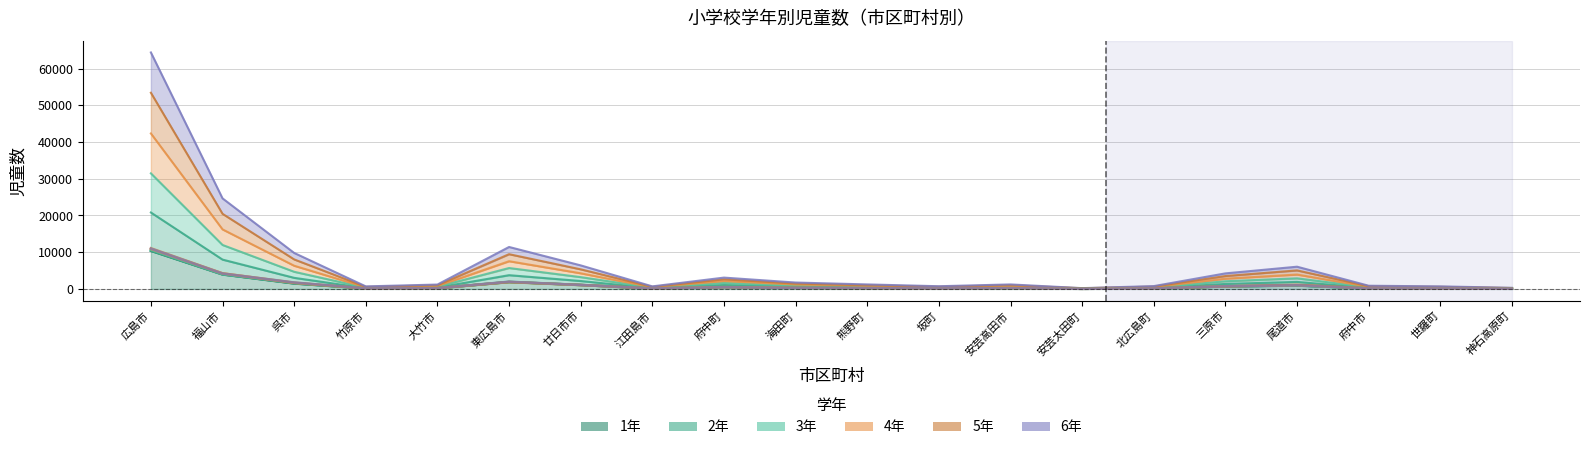

In 4年, how many points are higher than both neighbors (excluding endpoints)?

4